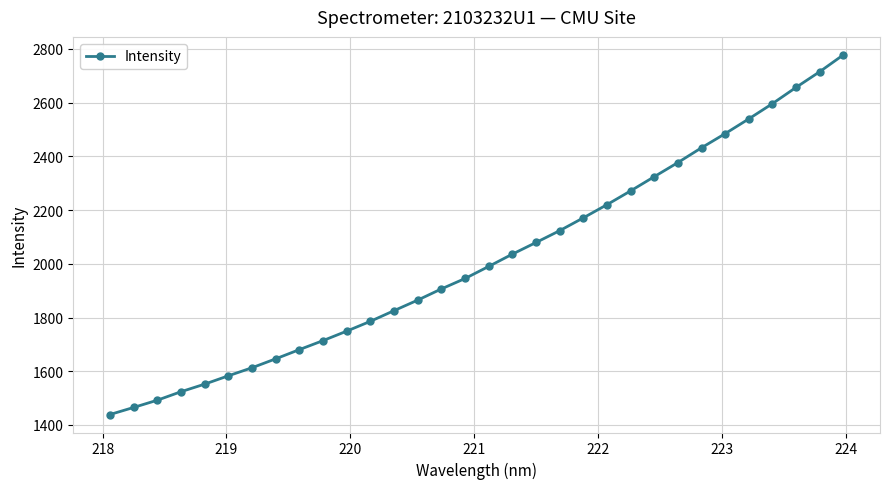

What is the sum of all values?

64585.7